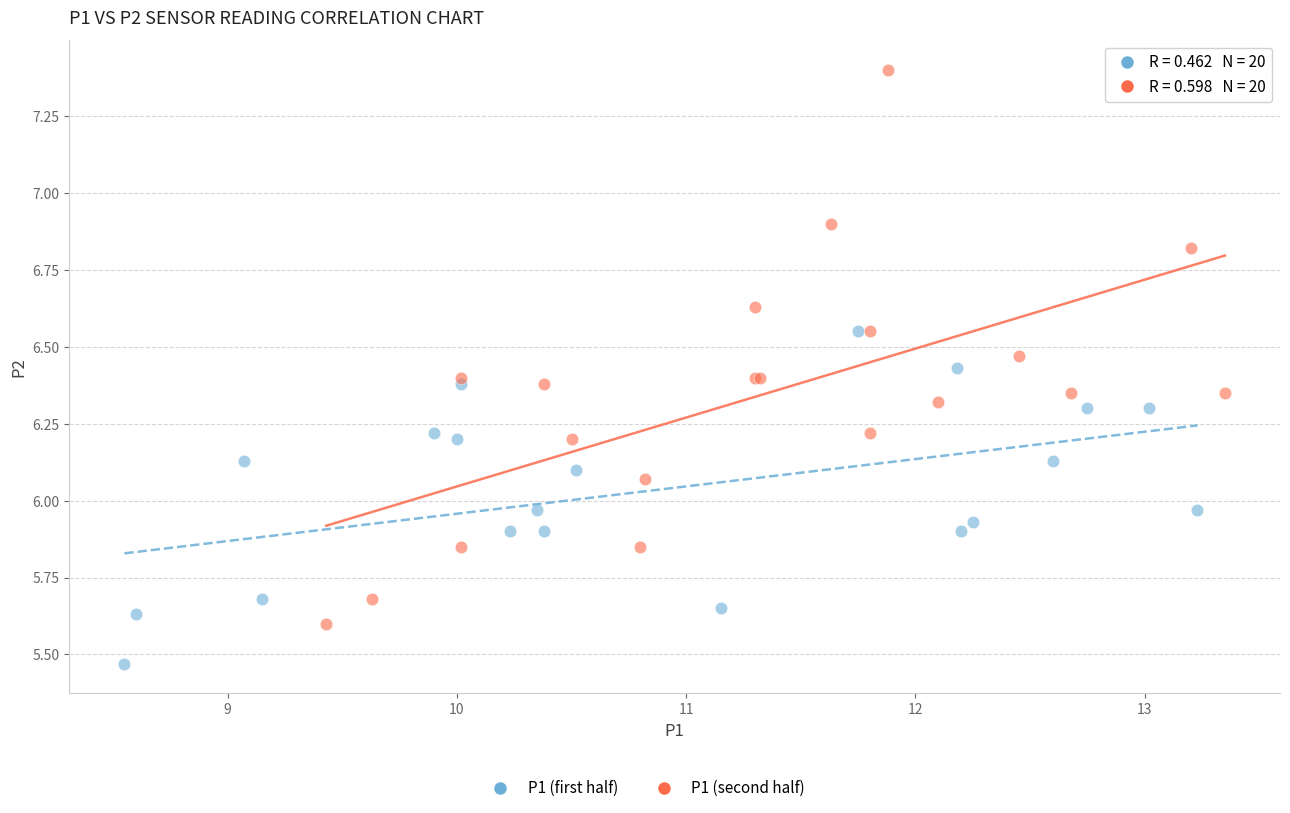

Which series reaches the maximum Y coordinate?

P1 (second half)